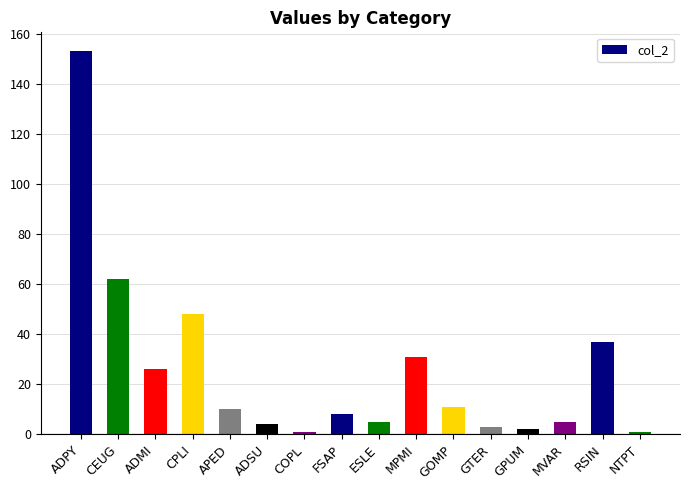

What value does the data have at ADSU, to the nearest 5?

5